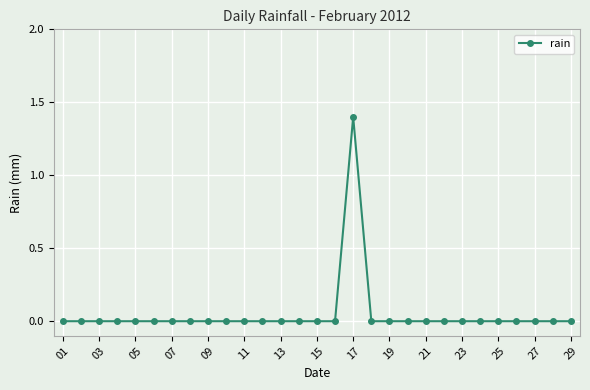

What is the maximum value shown in the chart?

1.4